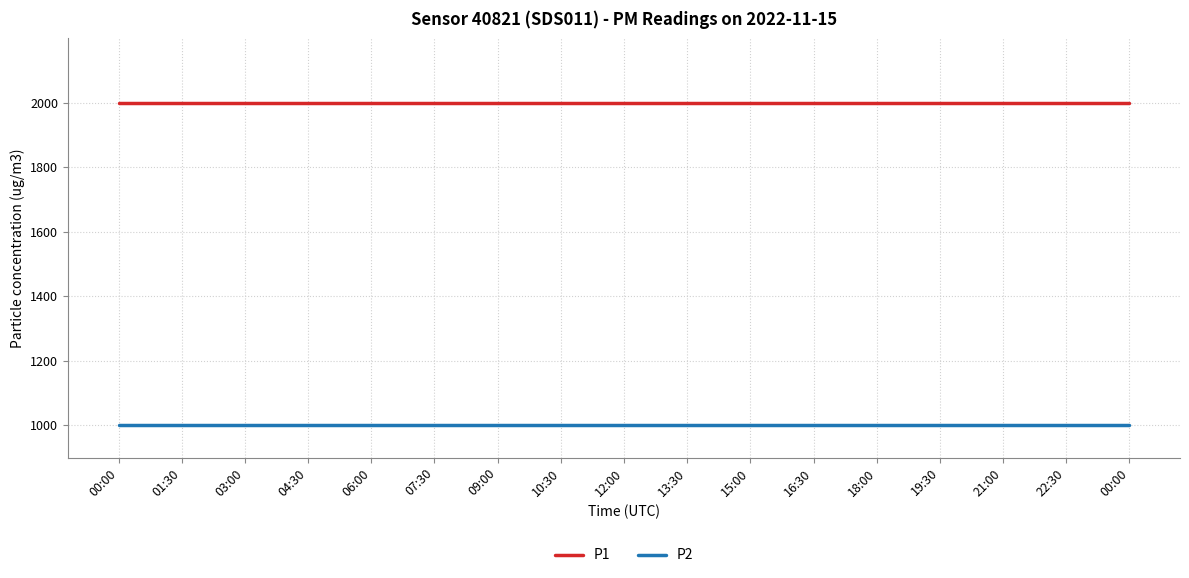

What is the lowest value of the P2 series?

999.9